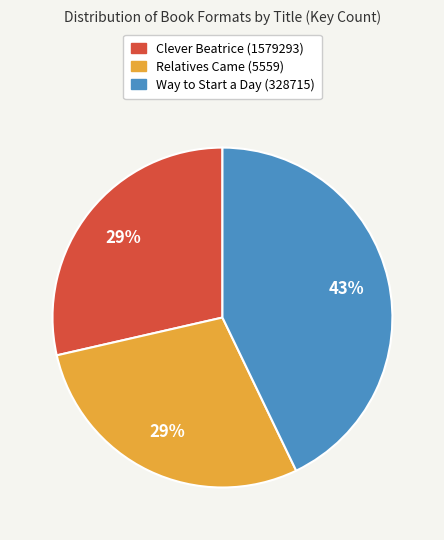

To the nearest percent, what is the average slice percentage?

33%